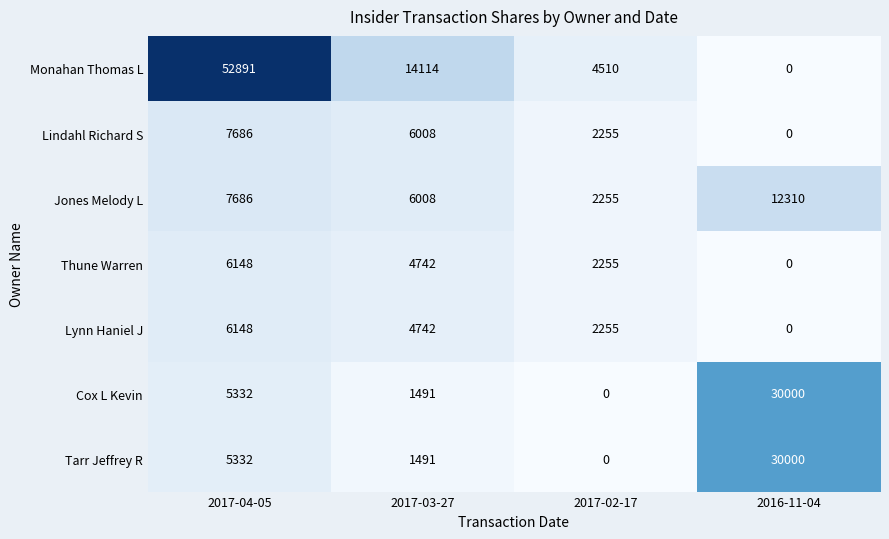

True or false: Thune Warren has a value of -3785 at 2016-11-04.

False